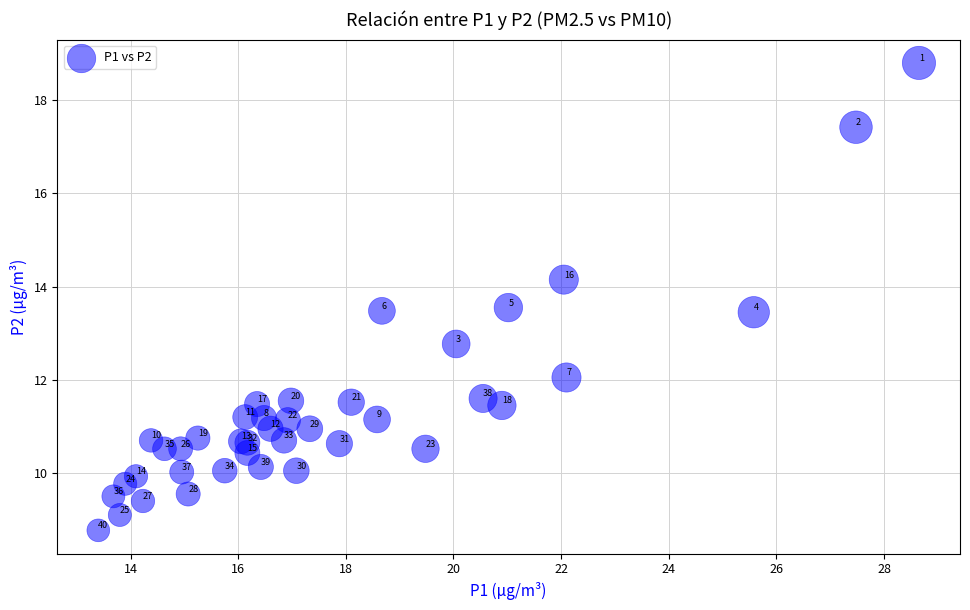

What Y value in the scatter plot is closest to 13?

12.8